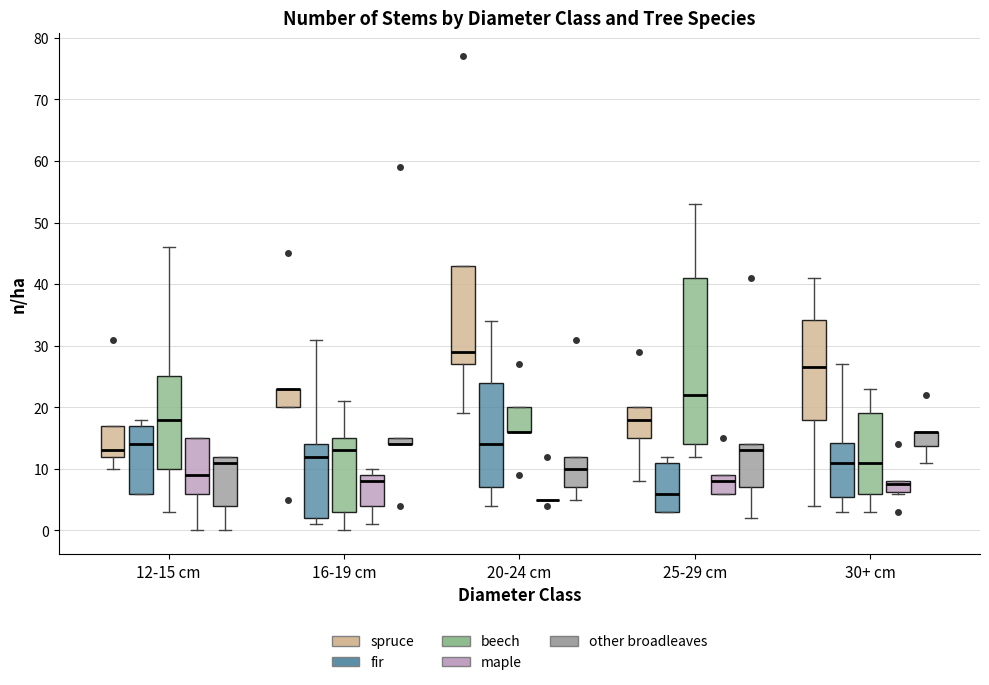

Where is the upper edge of the box for 20-24 cm (spruce) on the y-axis? The values are not printed on the chart, so give them approximately, as read against the axis.

43